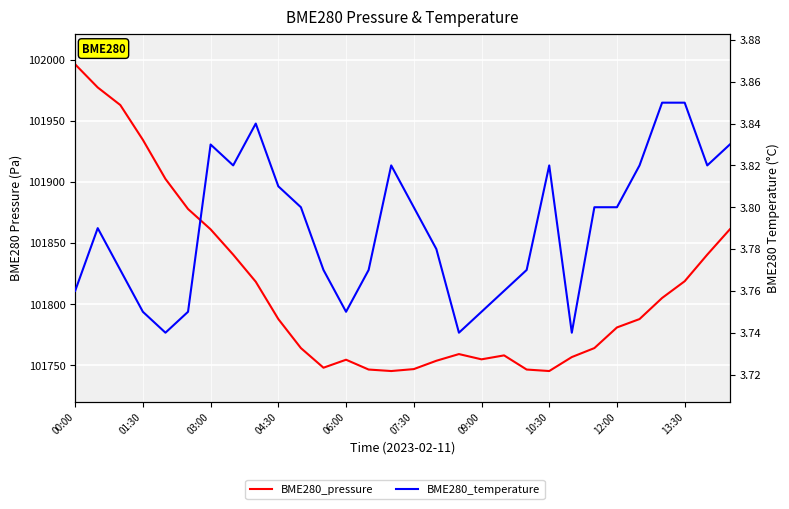

True or false: BME280_pressure and BME280_temperature intersect in this chart.

False